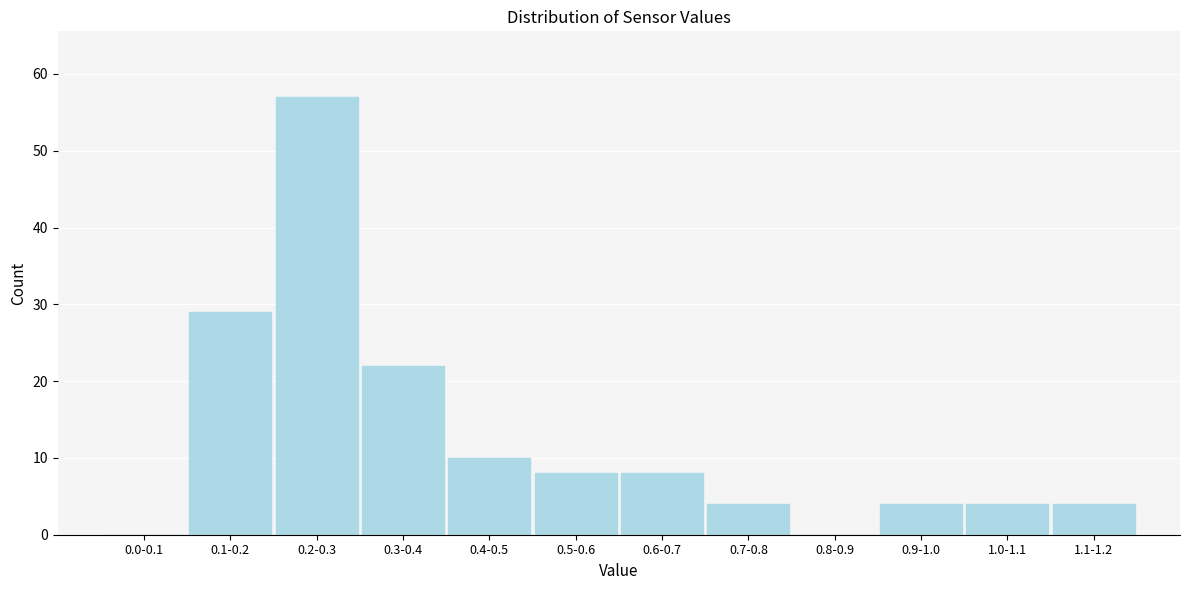

Reading left to right, extract all data points from this chart.

0.0-0.1=0	0.1-0.2=29	0.2-0.3=57	0.3-0.4=22	0.4-0.5=10	0.5-0.6=8	0.6-0.7=8	0.7-0.8=4	0.8-0.9=0	0.9-1.0=4	1.0-1.1=4	1.1-1.2=4